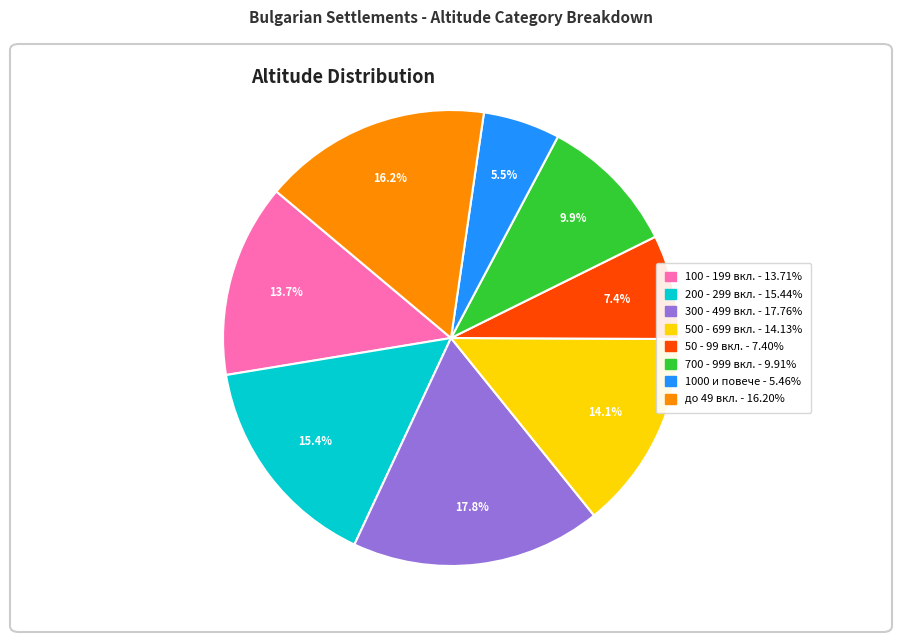

How many segments does this pie chart have?

8